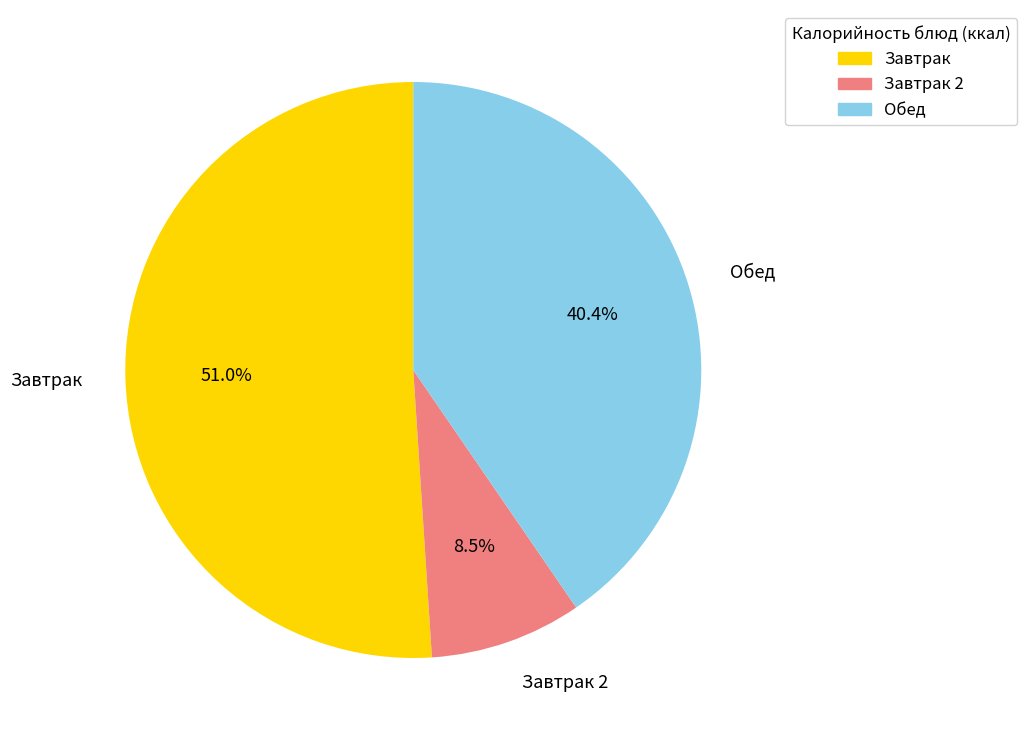

Does any single category account for the majority?

Yes